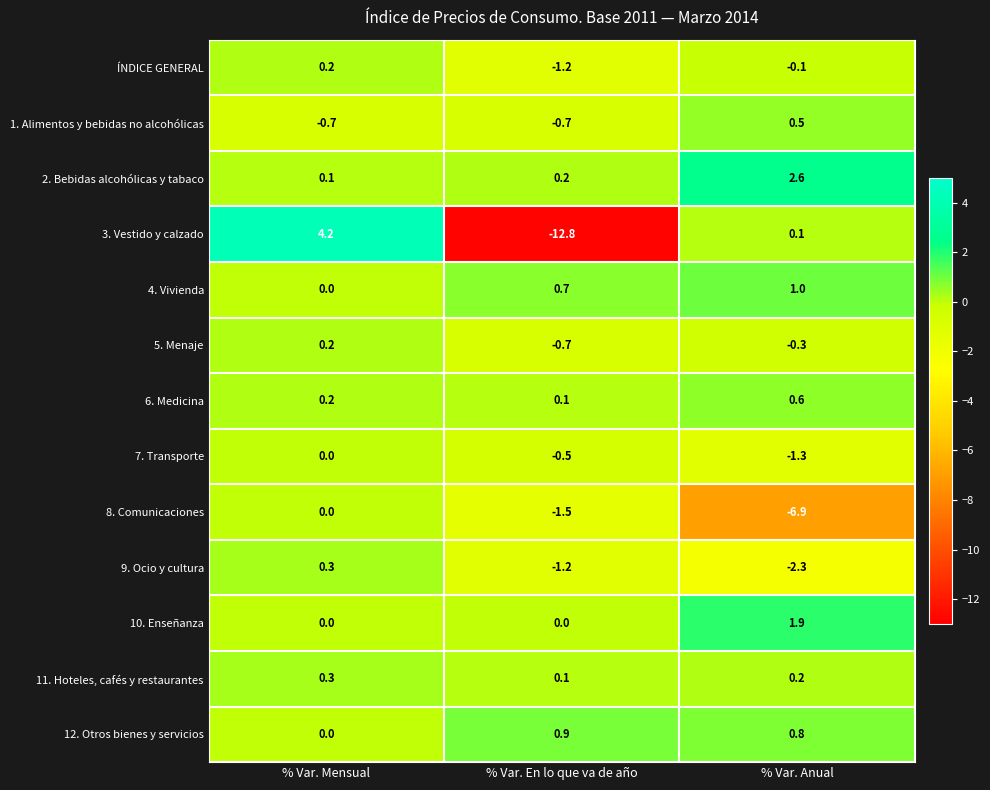

What is the total value across all series at % Var. En lo que va de año?

-16.6